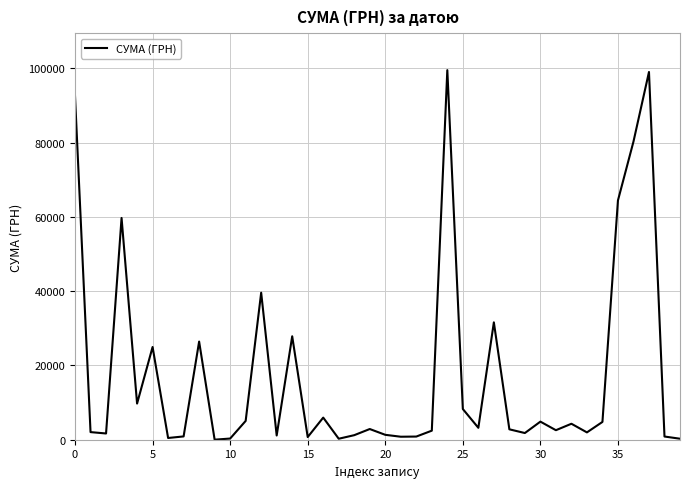

What is the greatest value displayed?

99500.0